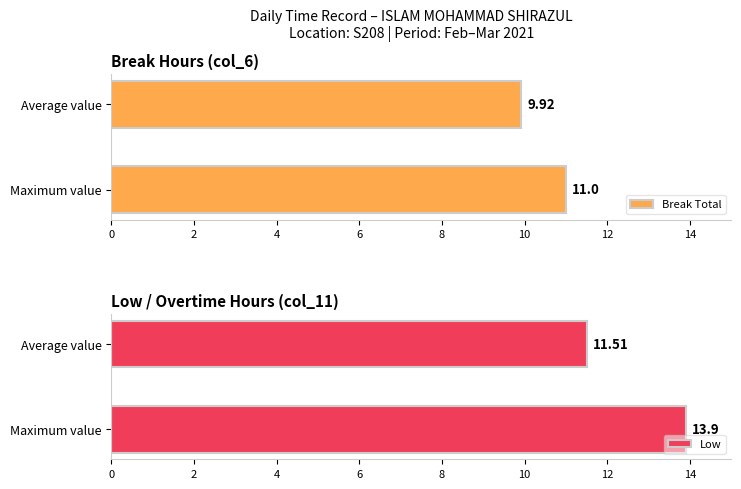

What is the sum of the Break Total values at Average value and Maximum value?

20.9